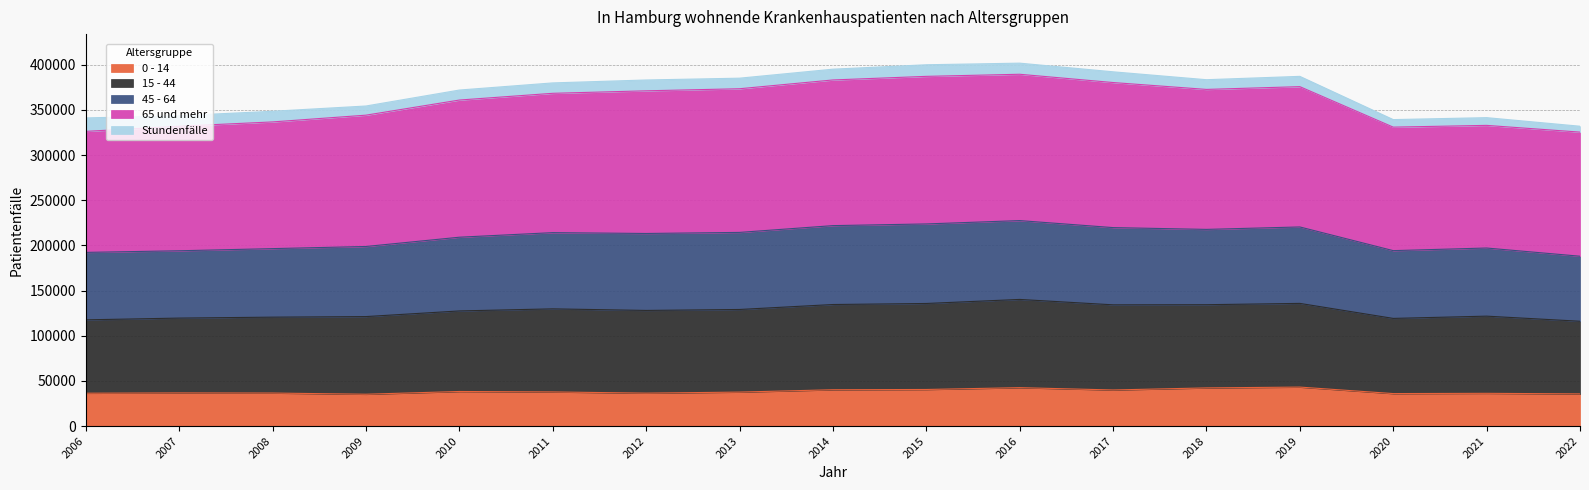

What is the lowest value of the 0 - 14 series?

35254